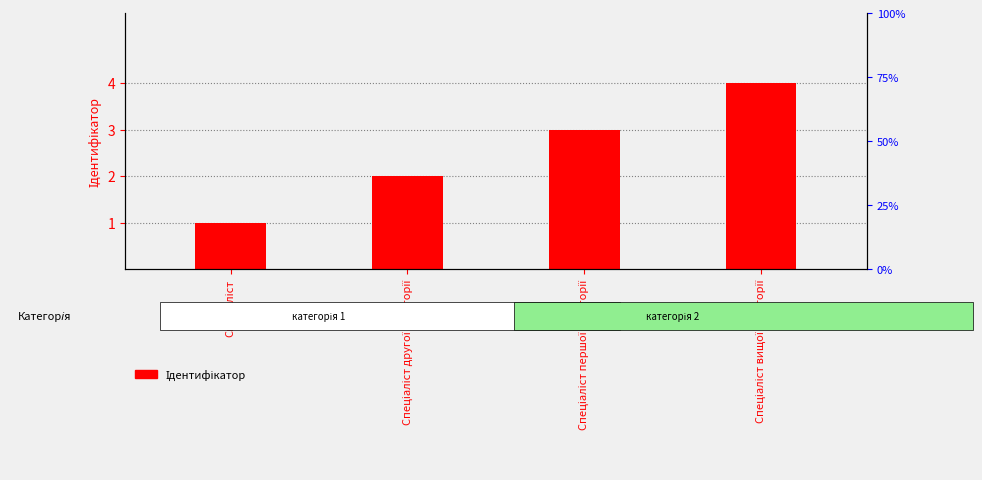

Reading left to right, what are all the values shown in this chart?

Спеціаліст=1	Спеціаліст другої категорії=2	Спеціаліст першої категорії=3	Спеціаліст вищої категорії=4